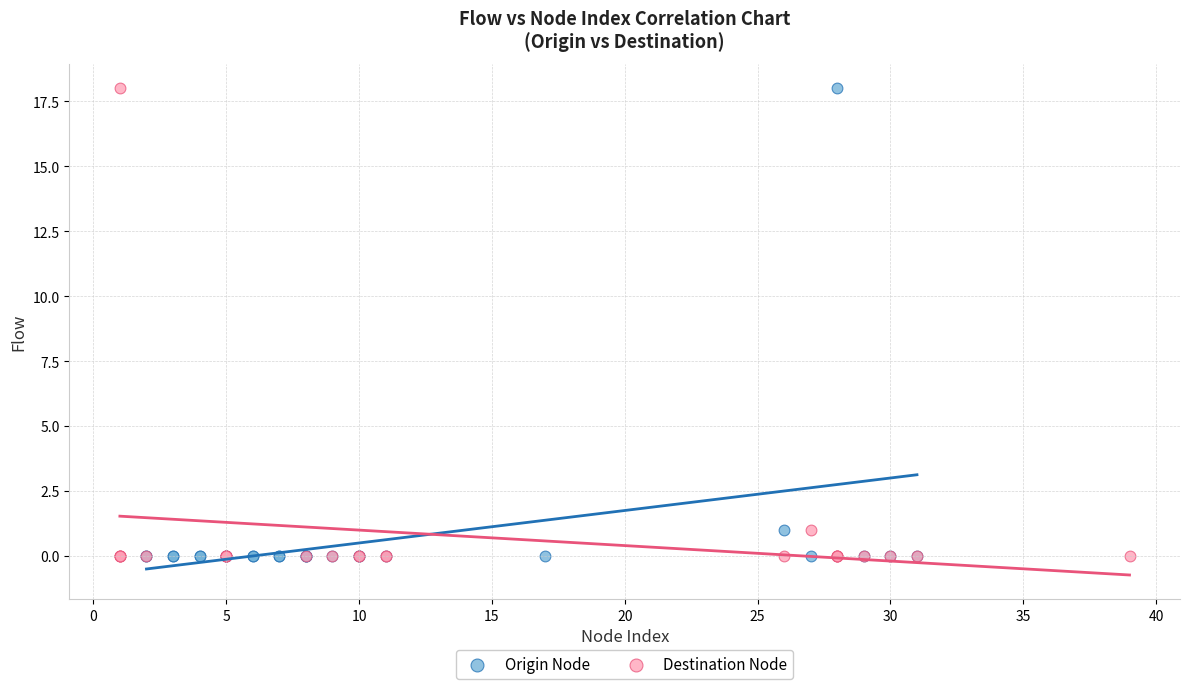

What are all the series names shown in the legend?

Origin Node, Destination Node